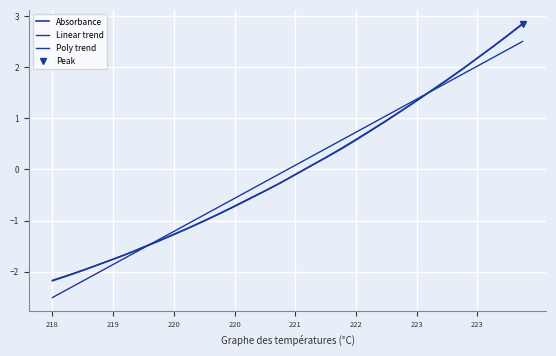

Which series has the largest total across all categories?

Poly trend